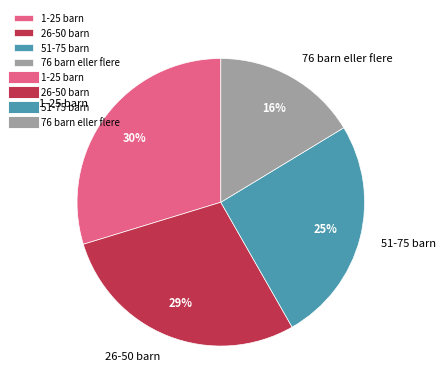

What is the smallest slice in the pie chart?

76 barn eller flere